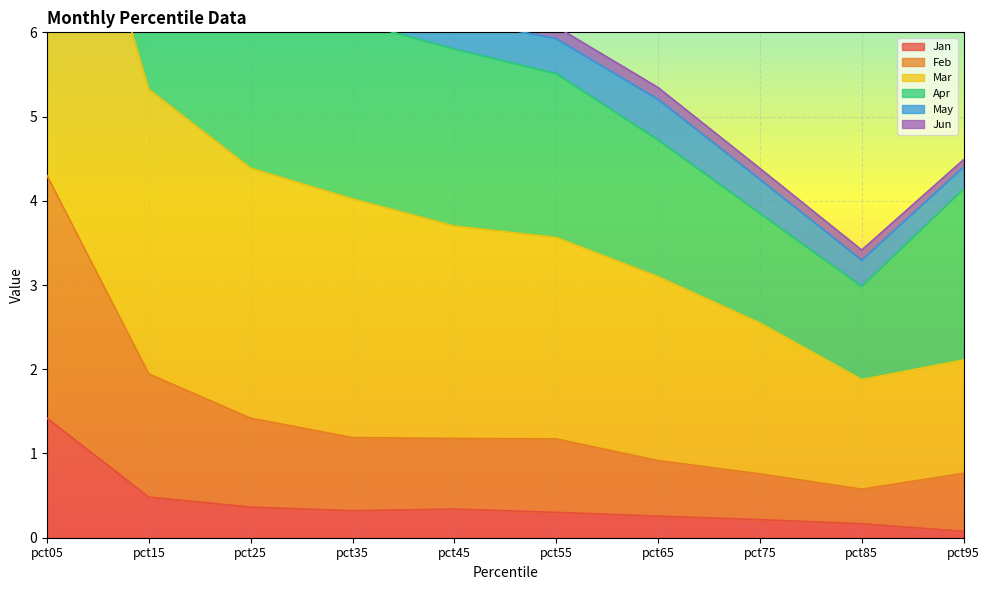

At how many categories does at least one series exceed 2?

9